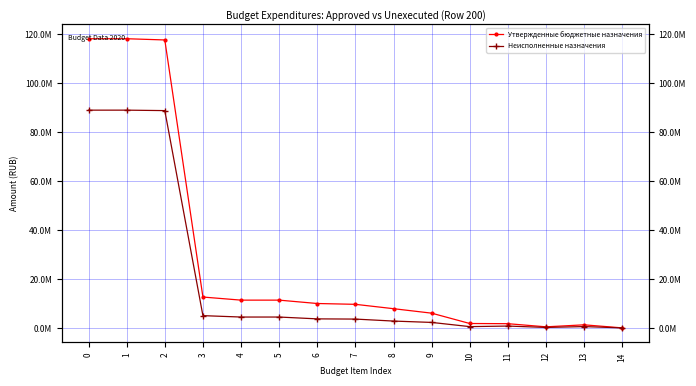

Which series has the largest total across all categories?

Утвержденные бюджетные назначения